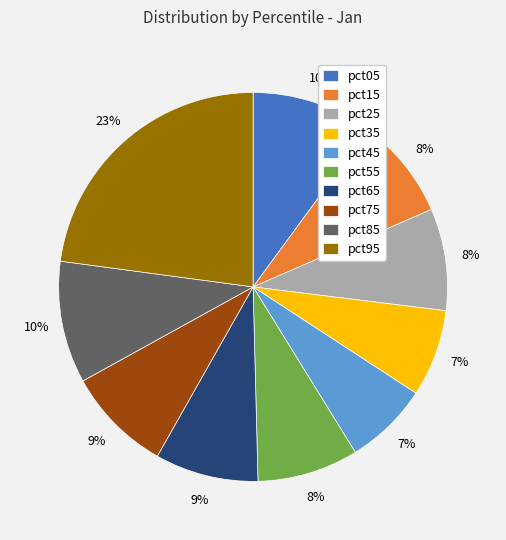

Which category has the biggest portion of the pie?

pct95